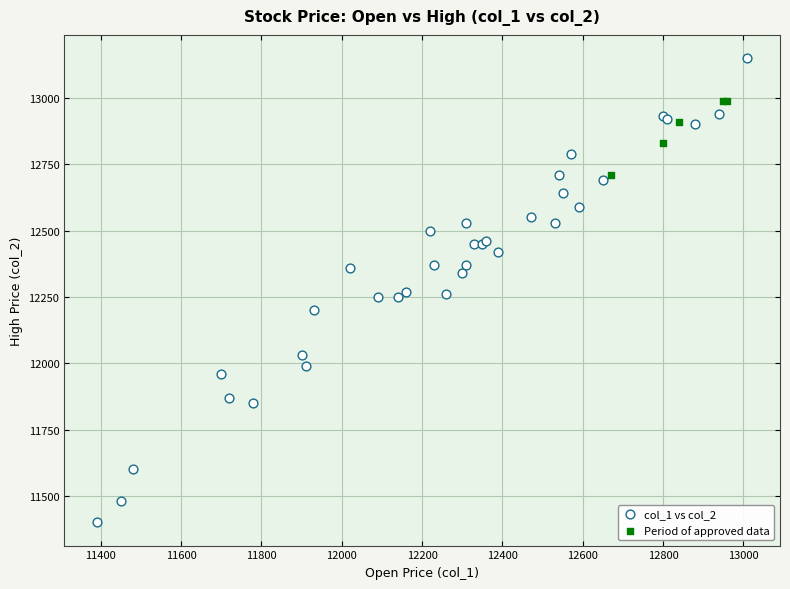

Which series reaches the maximum Y coordinate?

col_1 vs col_2